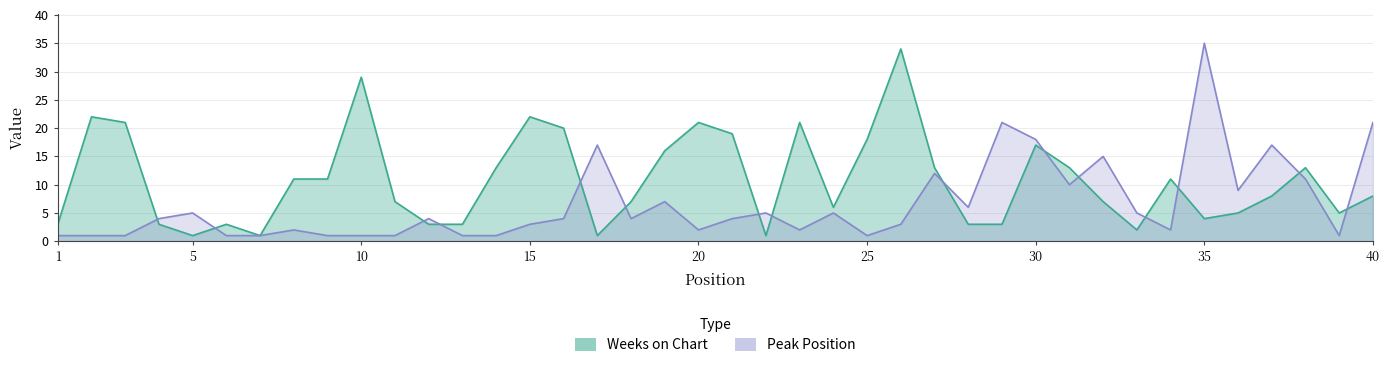

Which series ends up on top after the final intersection of Peak Position and Weeks on Chart?

Peak Position